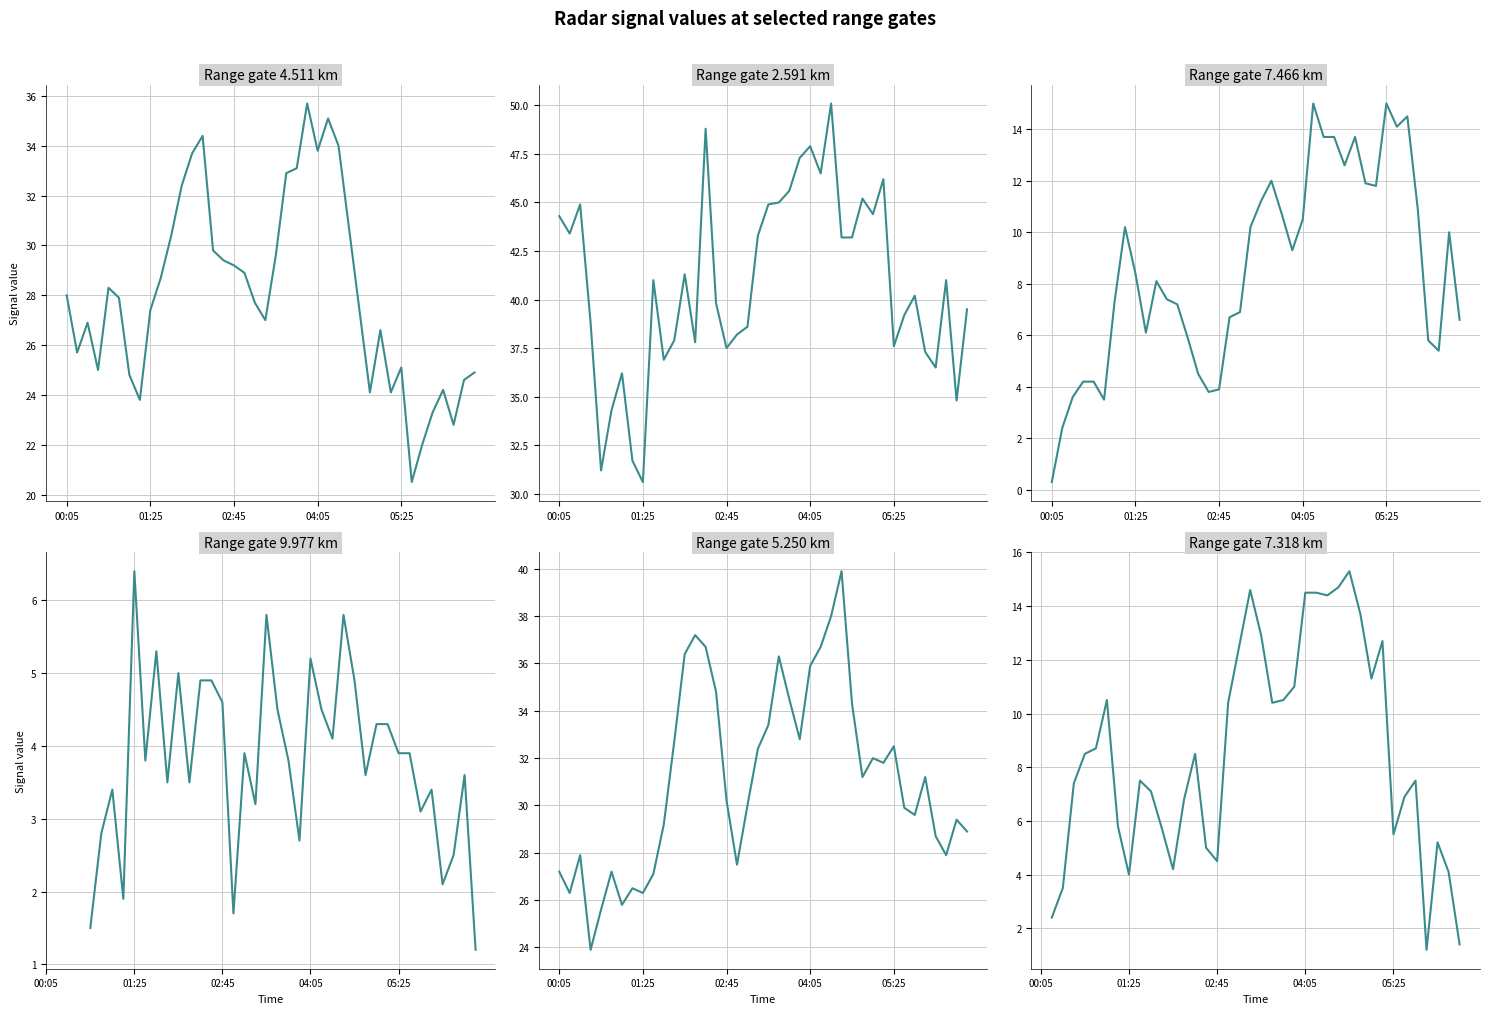

What is the difference between the second highest and minimum values in the 2.591 series?

18.2